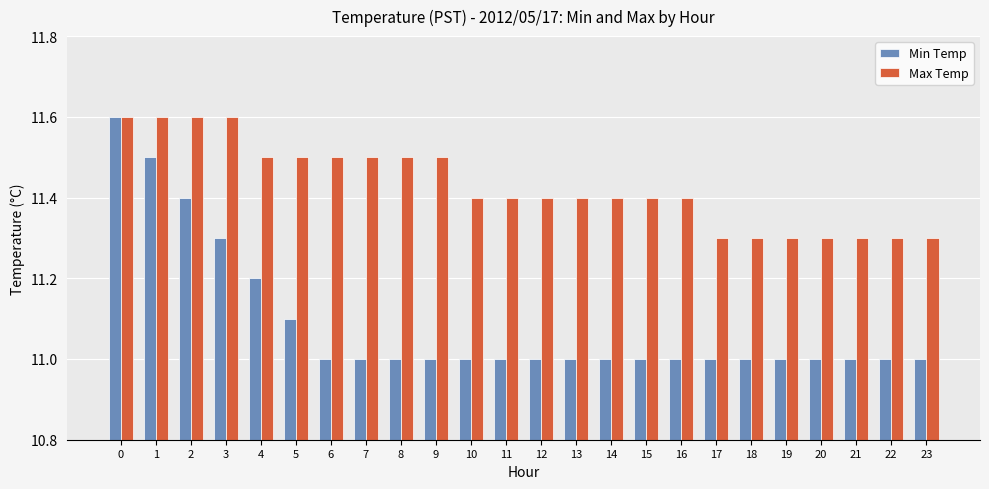

List the series in order of their overall mean, highest first.

Max Temp, Min Temp